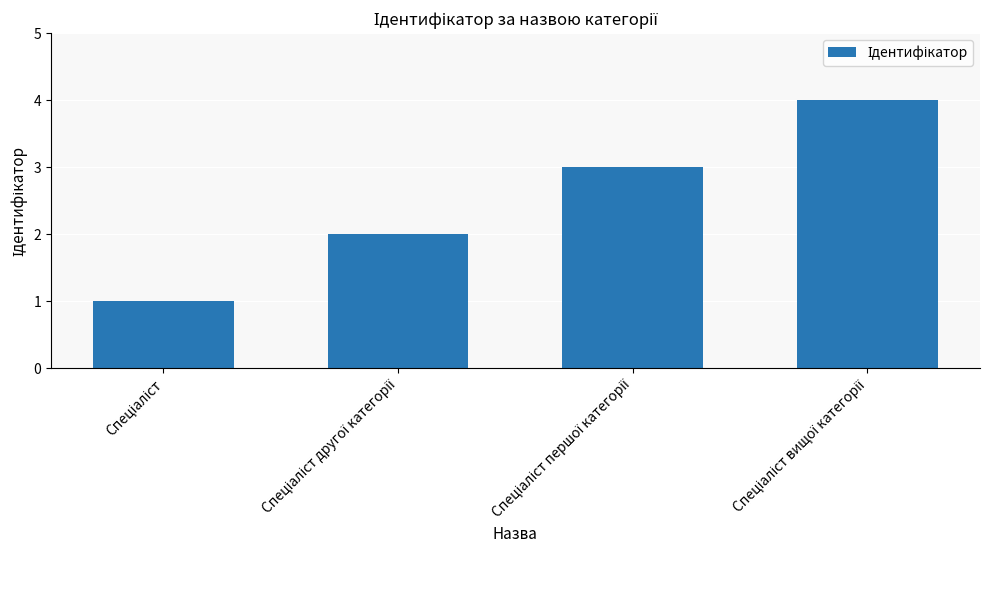

What is the maximum value shown in the chart?

4